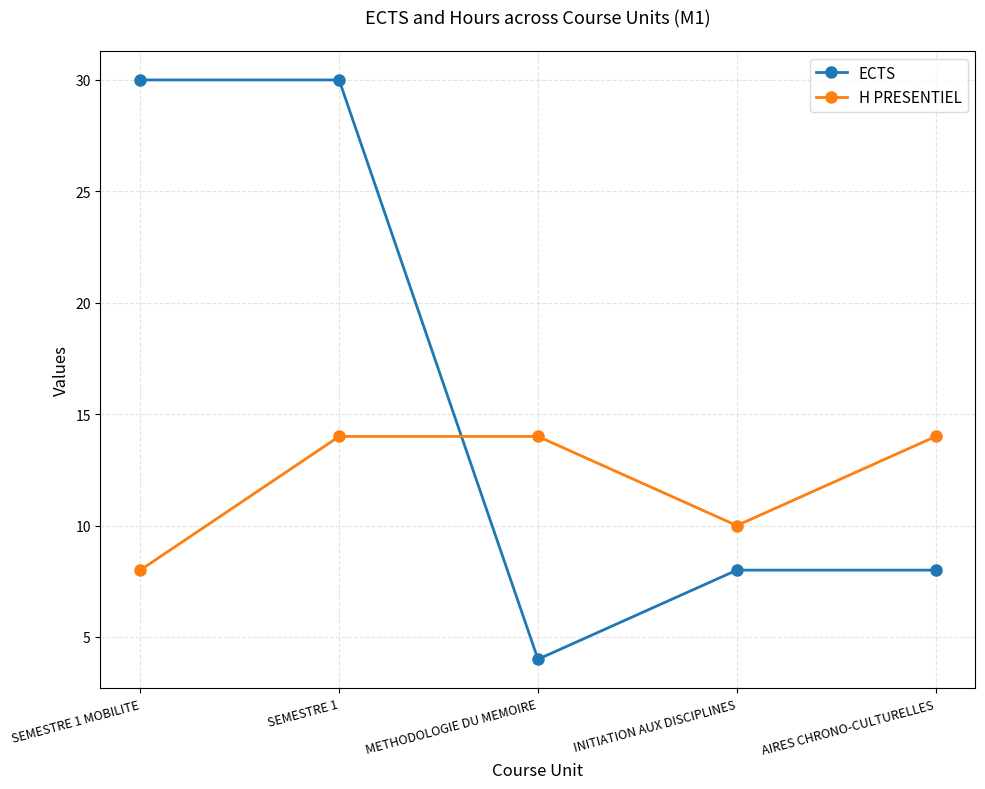

What is the minimum value shown in the chart?

4